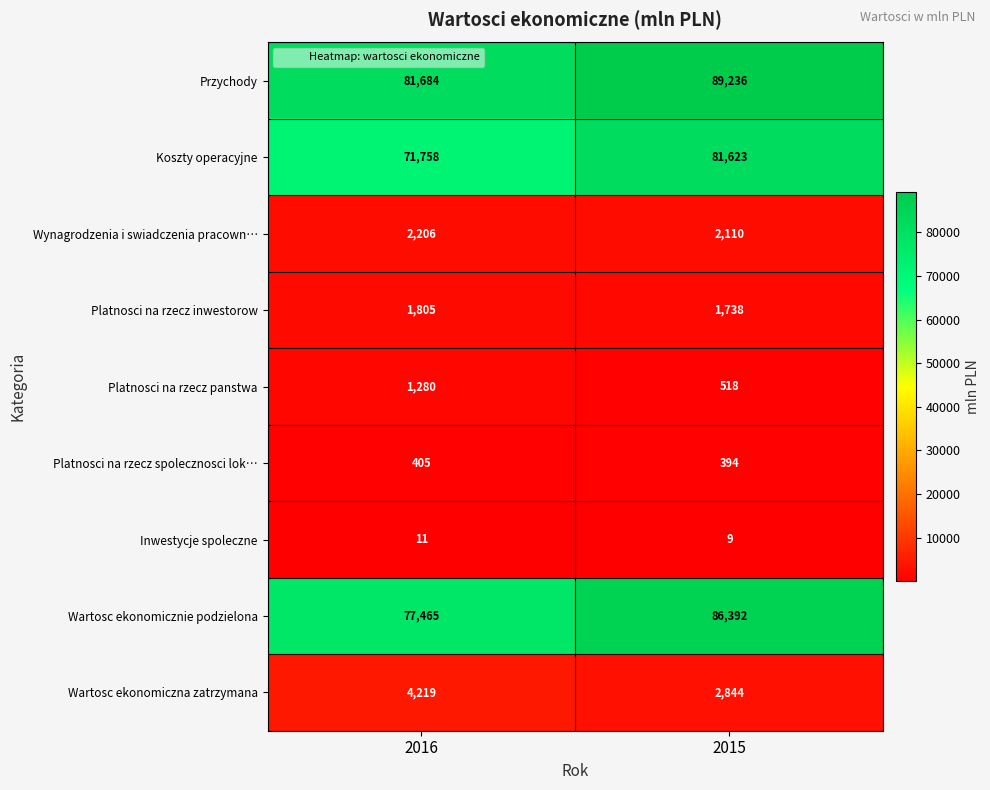

What is the sum of the Platnosci na rzecz panstwa values at 2015 and 2016?

1798